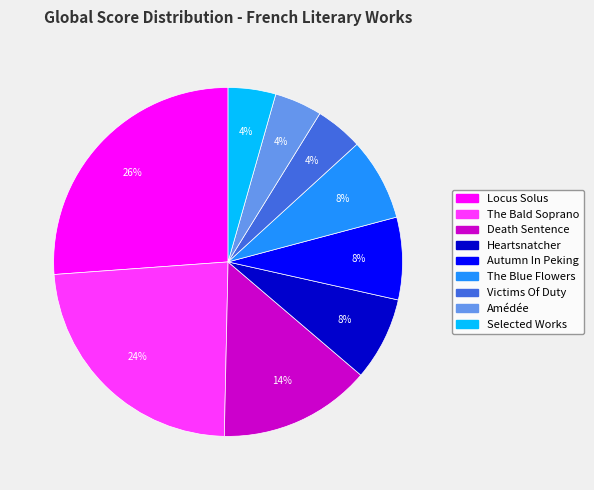

Count the number of slices in the pie.

9